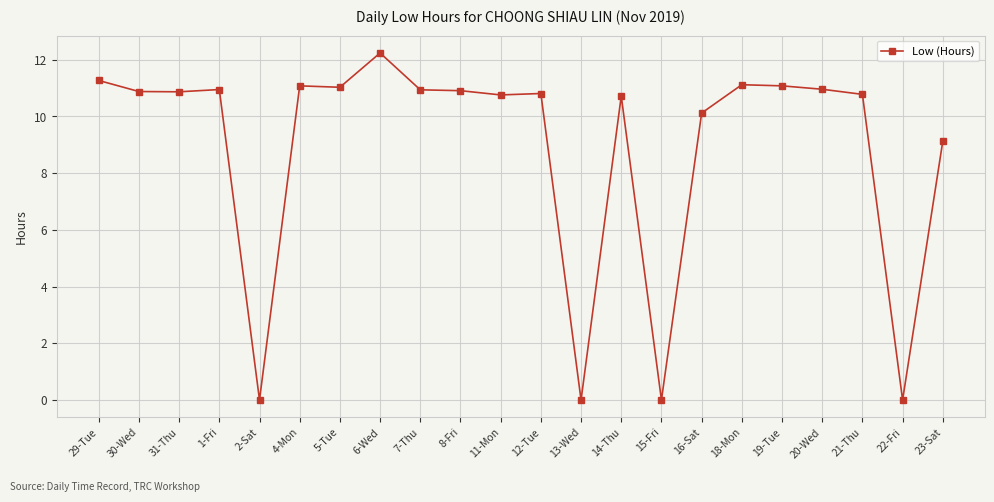

What is the greatest value displayed?

12.2